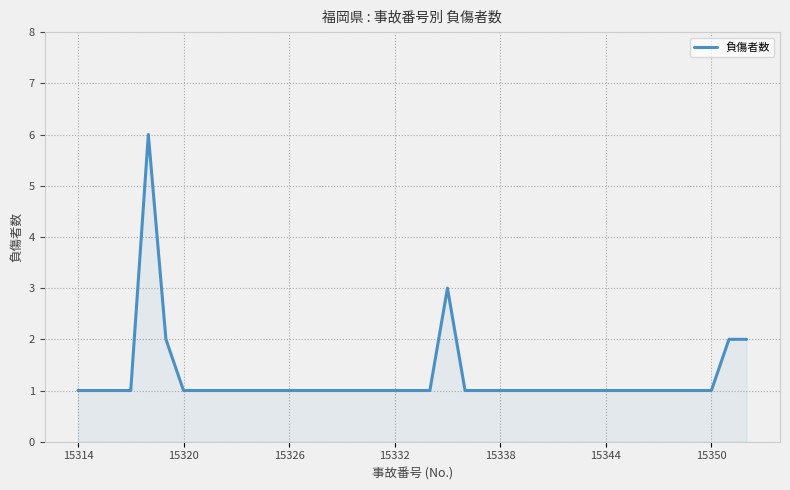

What is the difference between the maximum and minimum values?

5